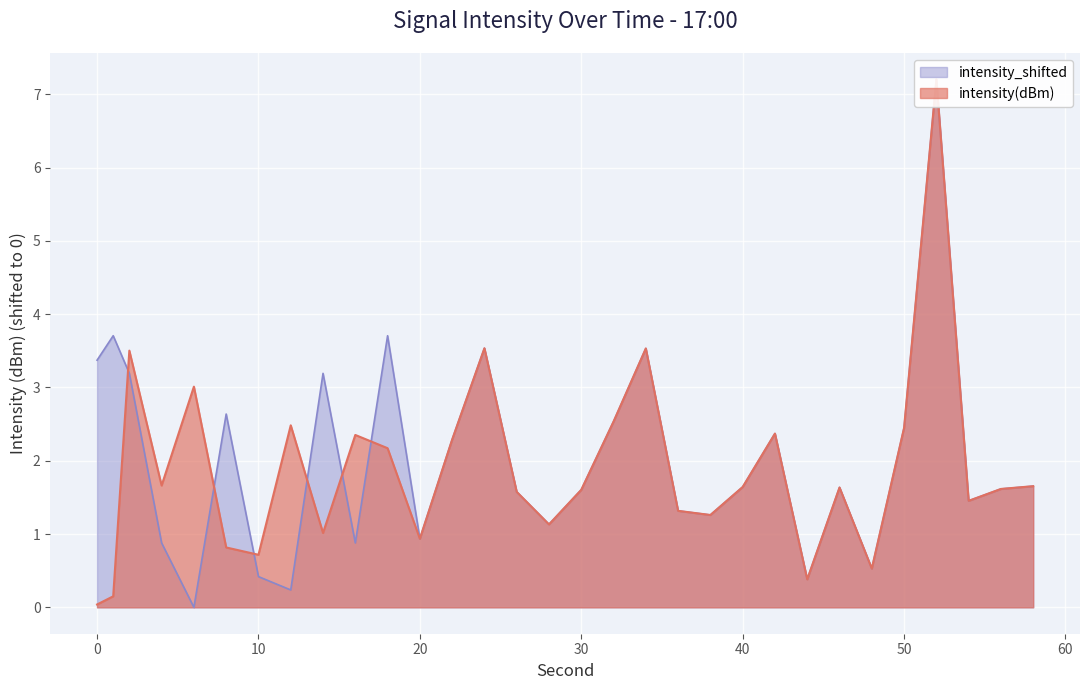

Which series has the largest range (max minus min)?

intensity_shifted